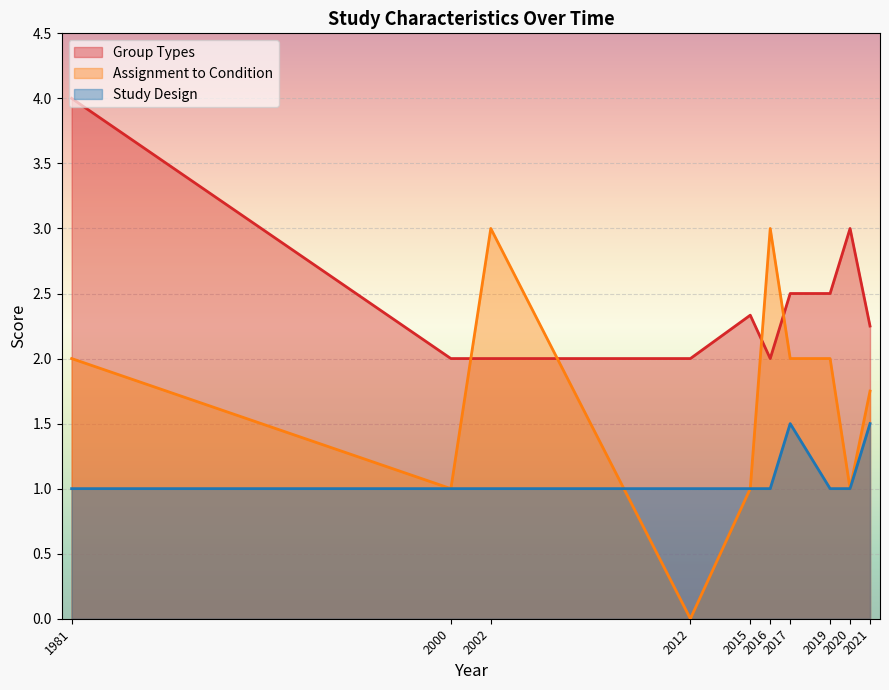

Is the value of Study Design at 2019 greater than the value of Assignment to Condition at 2016?

No